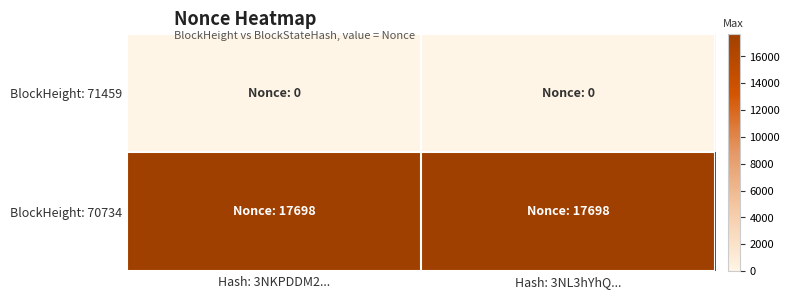

How many categories are shown in the chart?

2